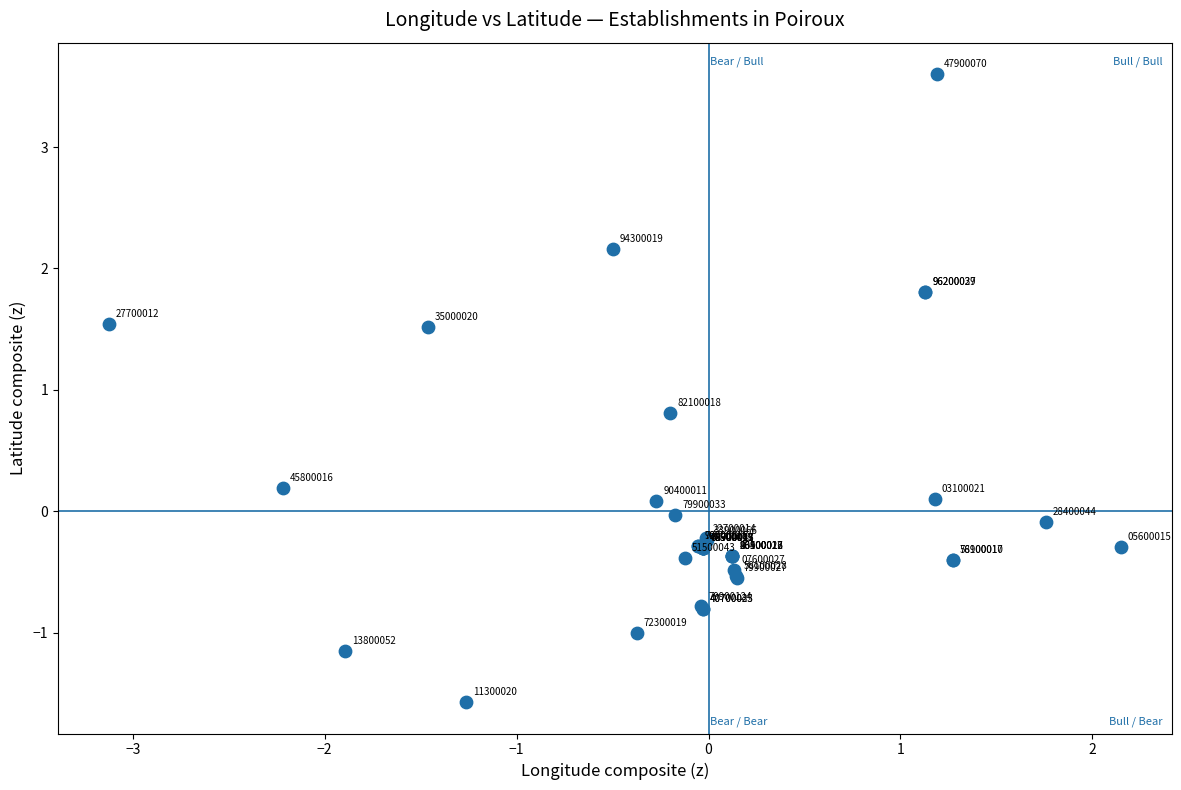

What Y value in the scatter plot is closest to 1?

0.8